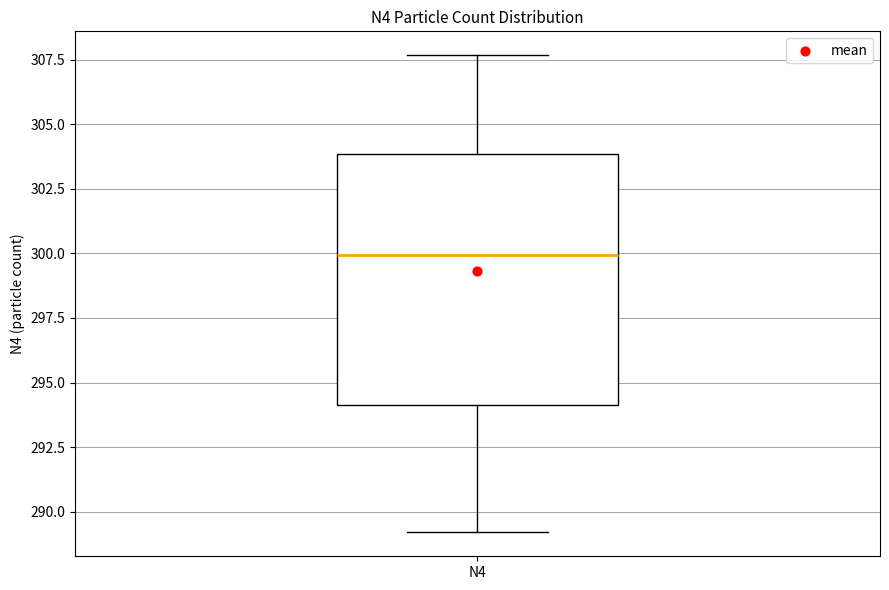

Where does the upper whisker of the box for N4 end on the y-axis? The values are not printed on the chart, so give them approximately, as read against the axis.

307.5